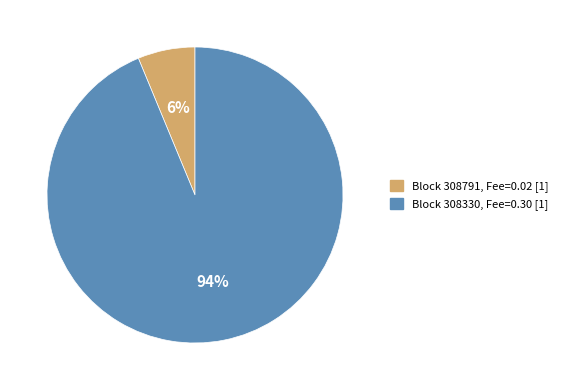

Count the number of slices in the pie.

2